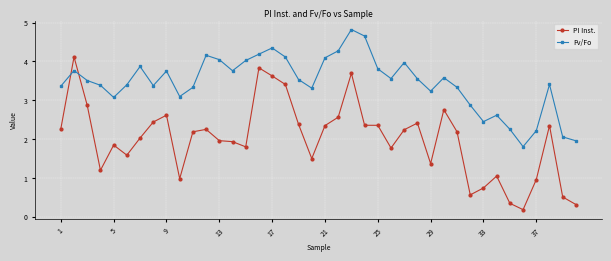

Which series has the largest total across all categories?

Fv/Fo